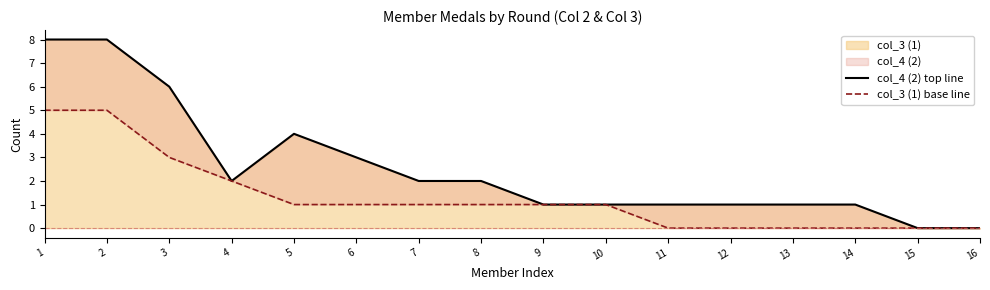

What is the sum of the col_3 (1) base line values at 9 and 12?

1